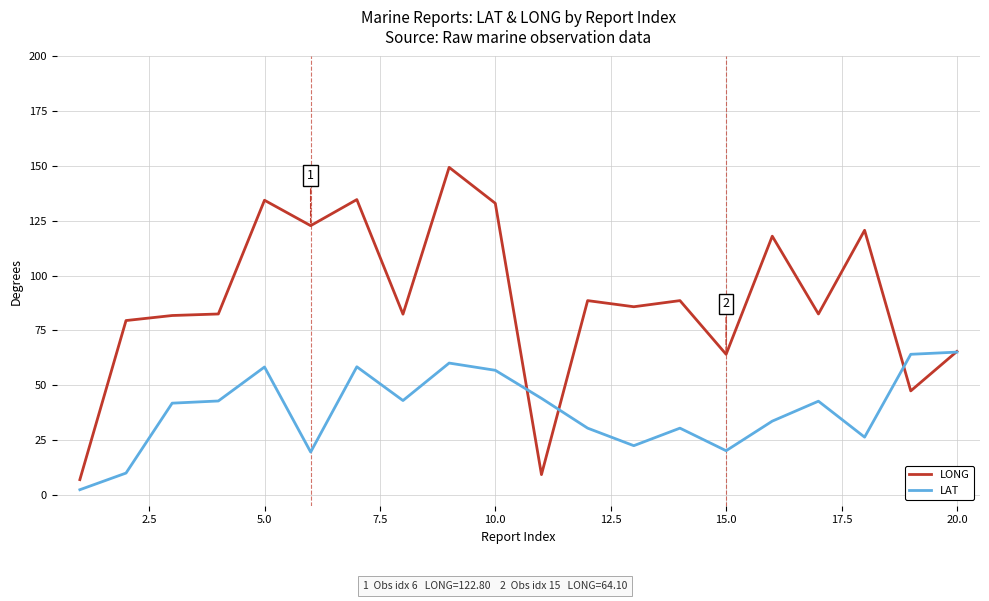

What is the maximum value for LAT?

65.1